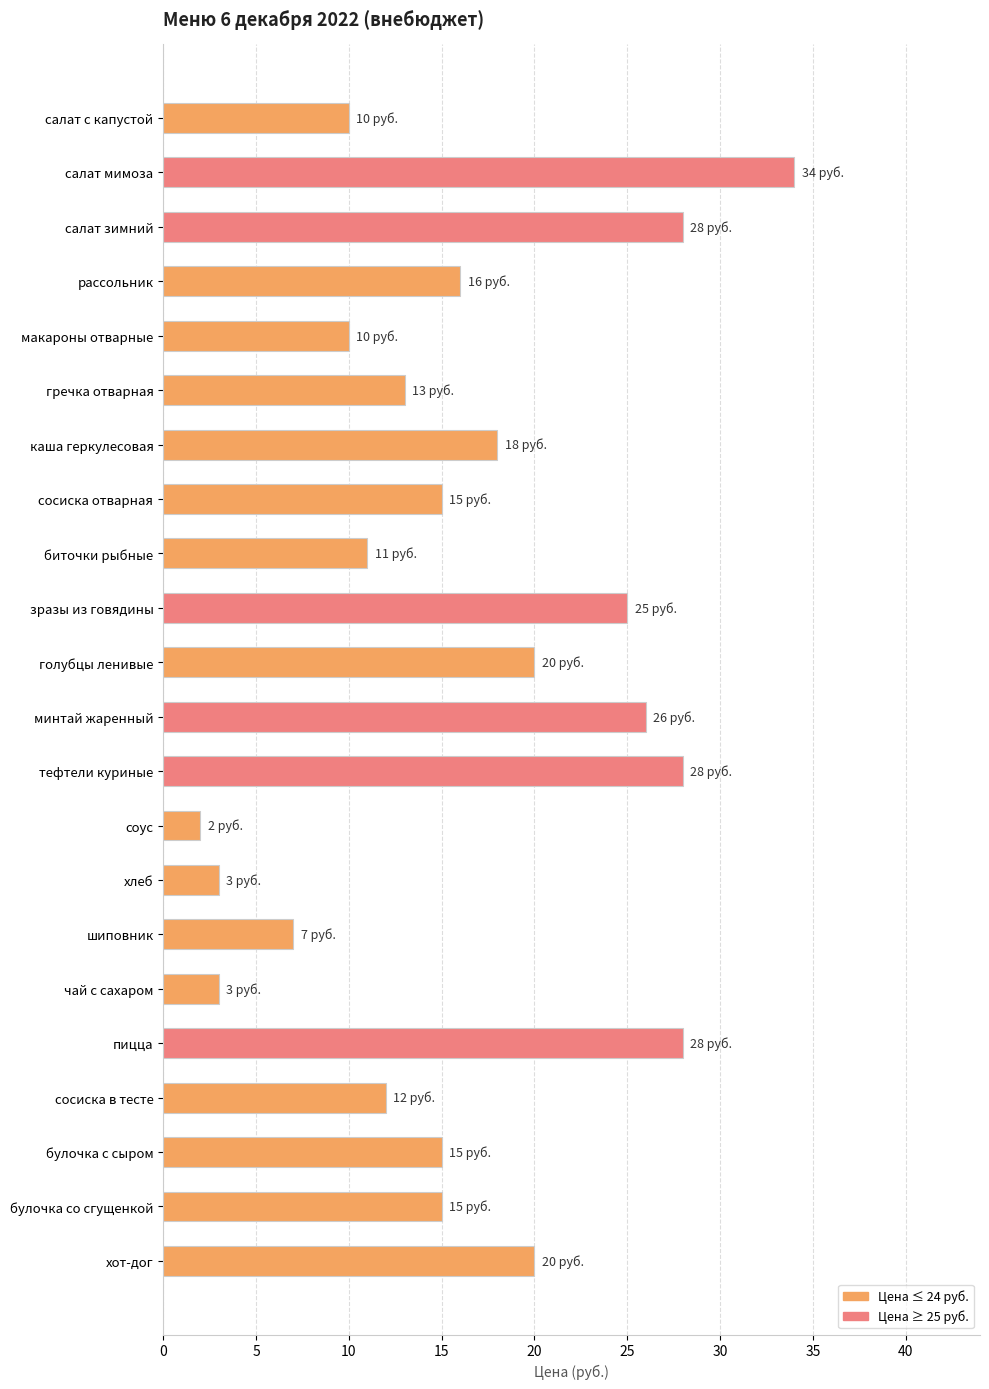

Are the bars grouped side by side (vs. stacked)?

No